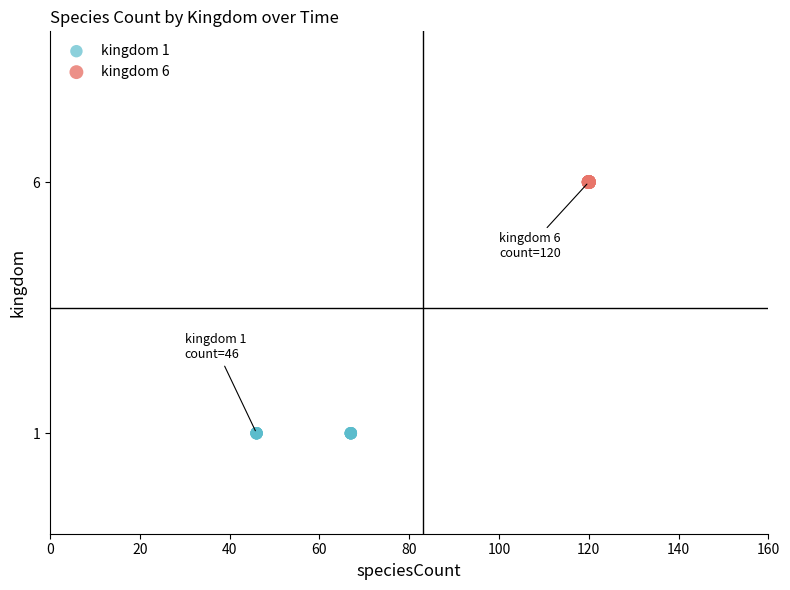

Which series reaches the maximum Y coordinate?

kingdom 6